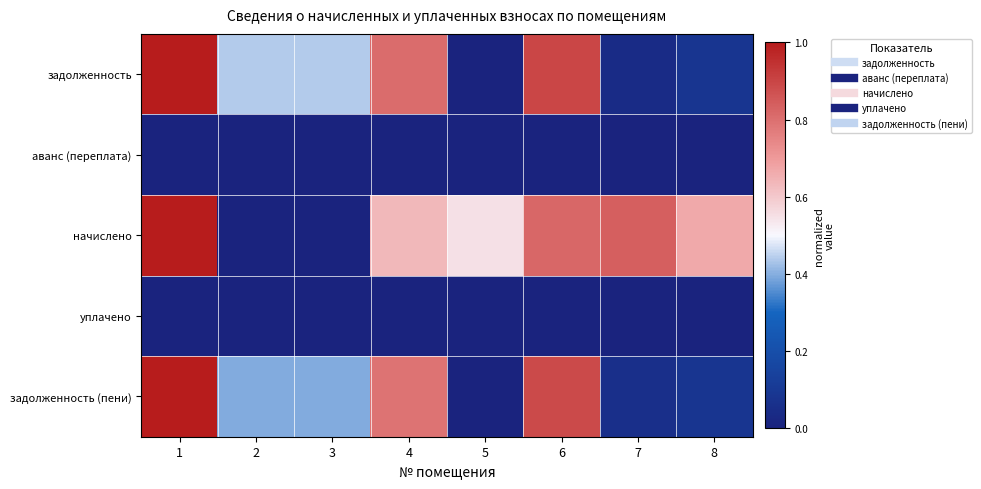

At 5, list the series in order from smallest to largest.

задолженность, аванс (переплата), уплачено, задолженность (пени), начислено